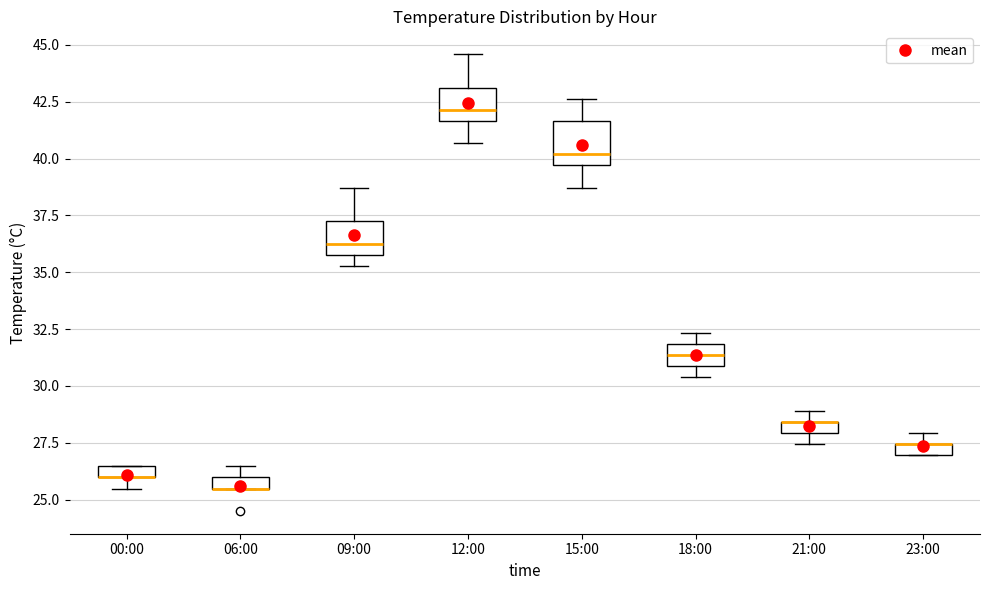

Where is the upper edge of the box for 23:00 on the y-axis? The values are not printed on the chart, so give them approximately, as read against the axis.

27.5